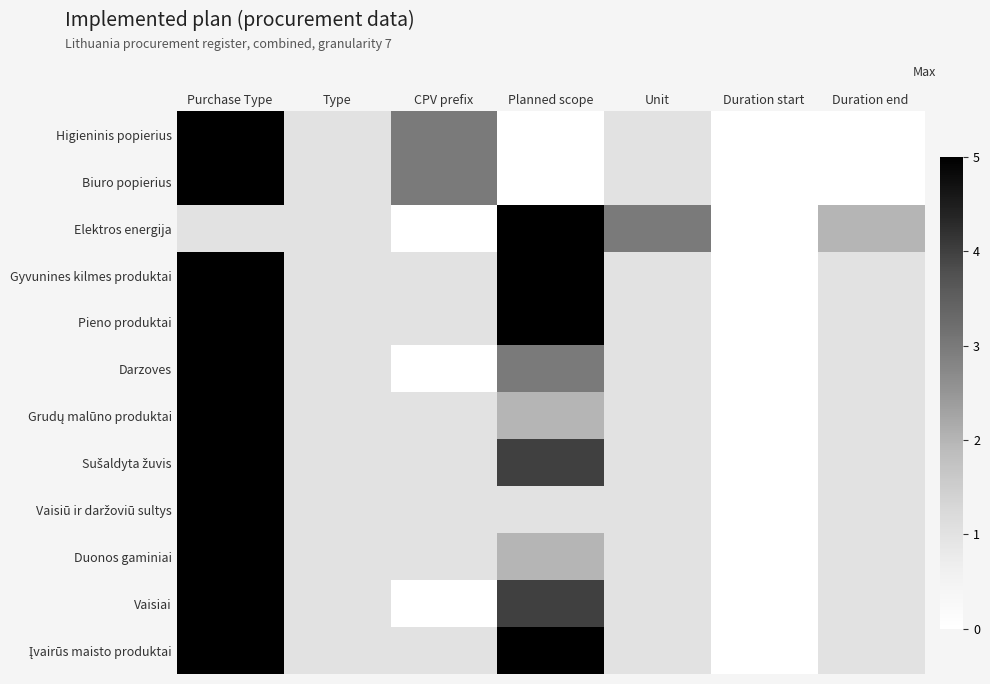

List the series in order of their peak value, highest first.

Higieninis popierius, Biuro popierius, Elektros energija, Gyvunines kilmes produktai, Pieno produktai, Darzoves, Grudų malūno produktai, Sušaldyta žuvis, Vaisiū ir daržoviū sultys, Duonos gaminiai, Vaisiai, Įvairūs maisto produktai